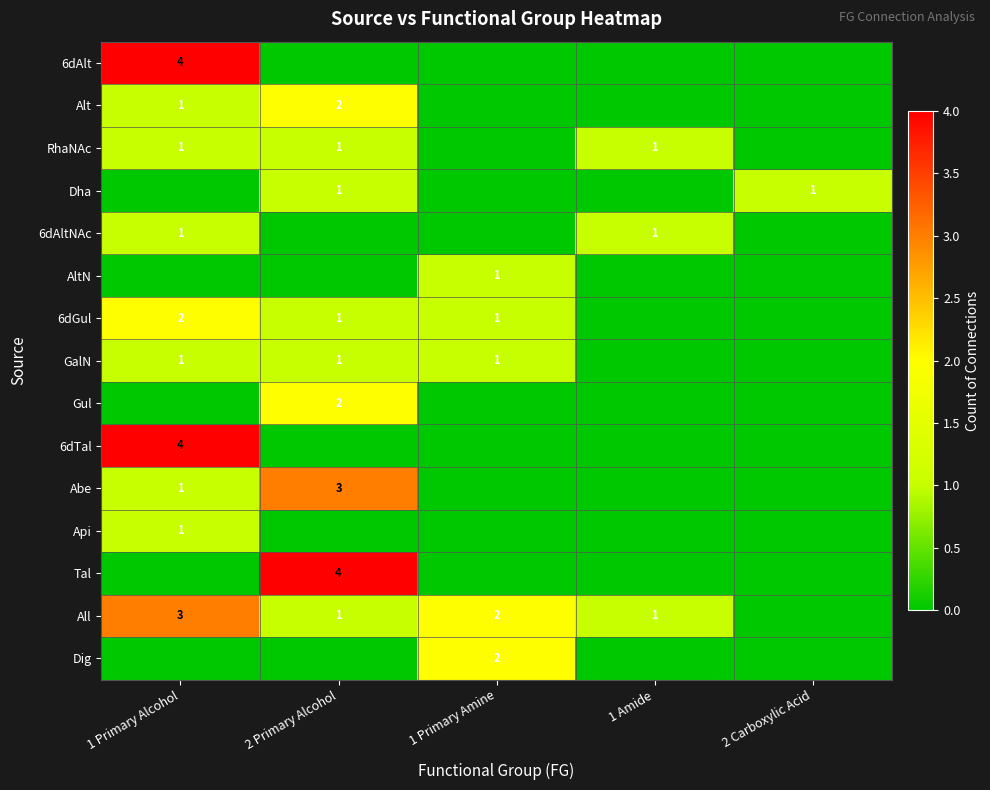

At how many categories does at least one series exceed 2?

2